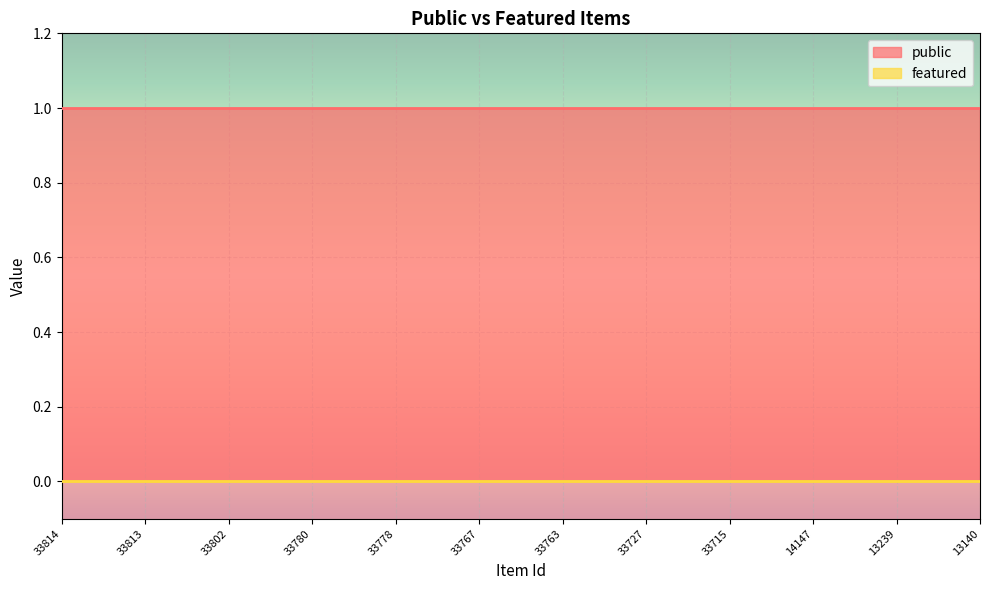

At 33778, list the series in order from smallest to largest.

featured, public